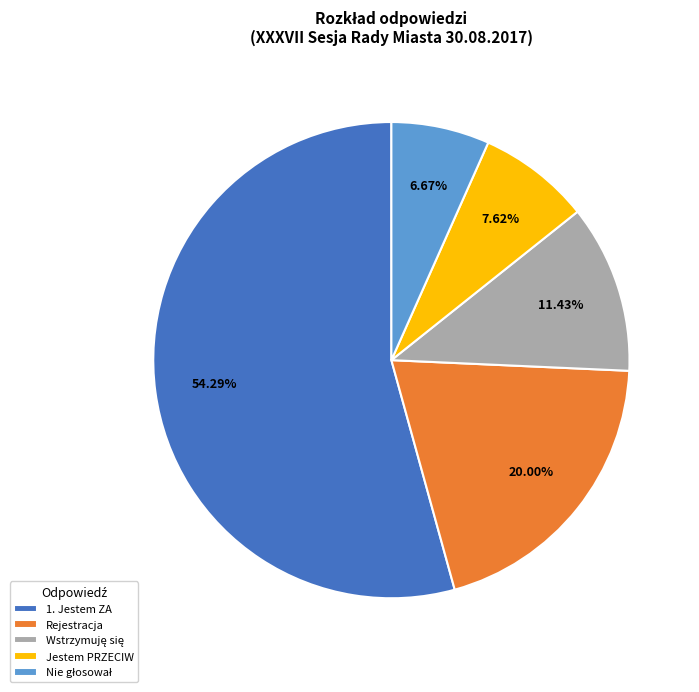

Do 1. Jestem ZA and Rejestracja together represent more than half of the pie?

Yes